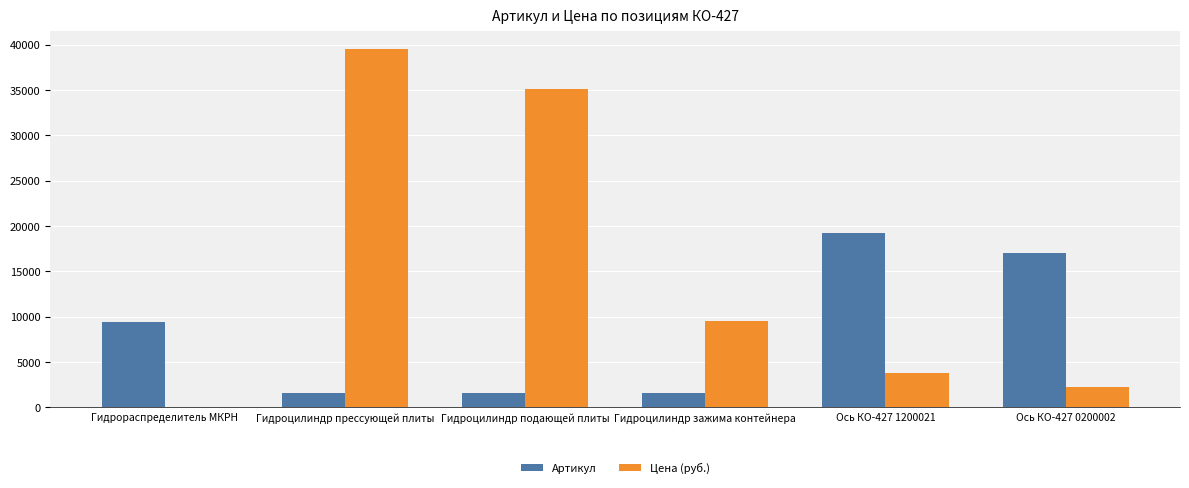

Which series changed the most between Гидроцилиндр зажима контейнера and Ось КО-427 1200021?

Артикул